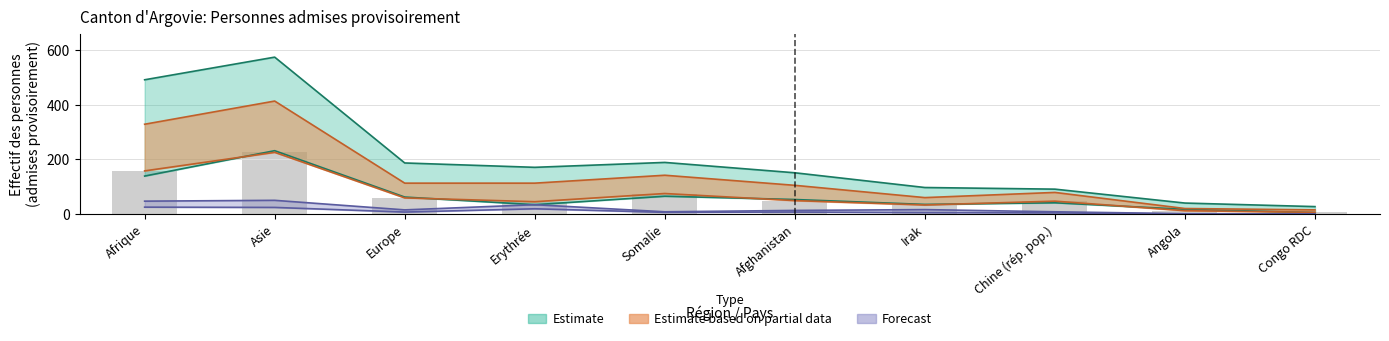

At which category is the sum across all series the highest?

Asie